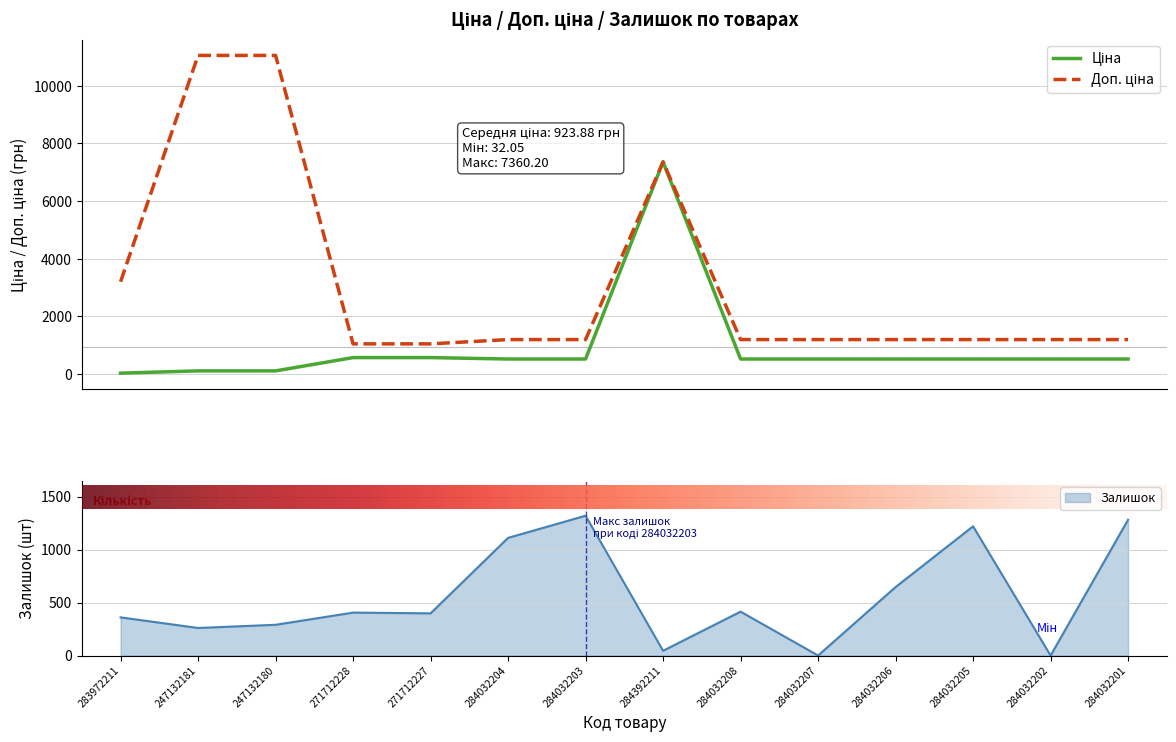

Is it true that Залишок equals -554.2 at 284032207?

False